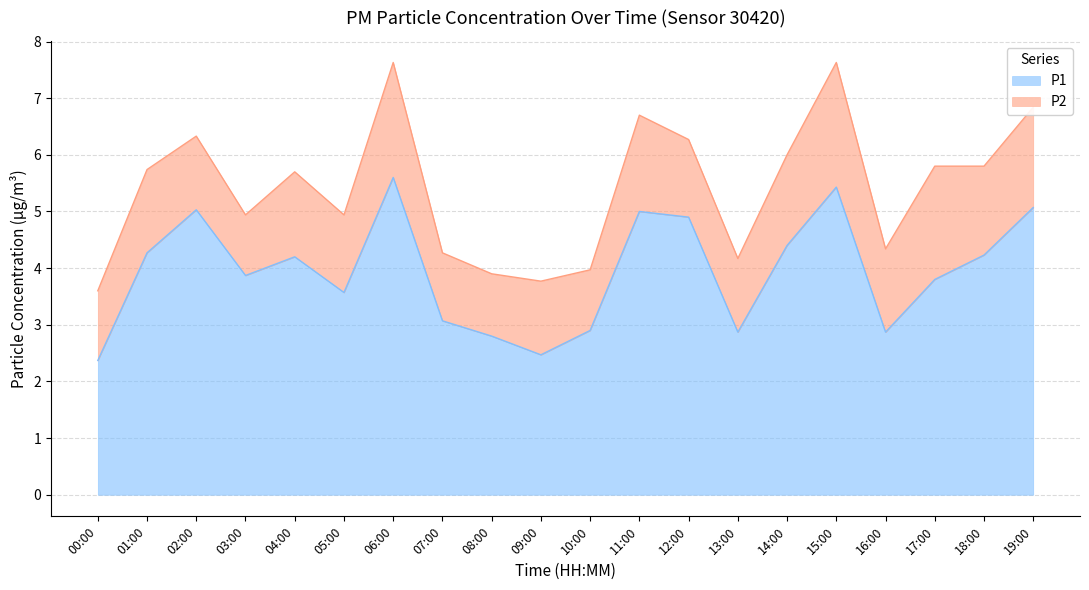

Rank the categories by value from highest to lowest.

06:00, 15:00, 19:00, 02:00, 11:00, 12:00, 14:00, 01:00, 18:00, 04:00, 03:00, 17:00, 05:00, 07:00, 10:00, 13:00, 16:00, 08:00, 09:00, 00:00